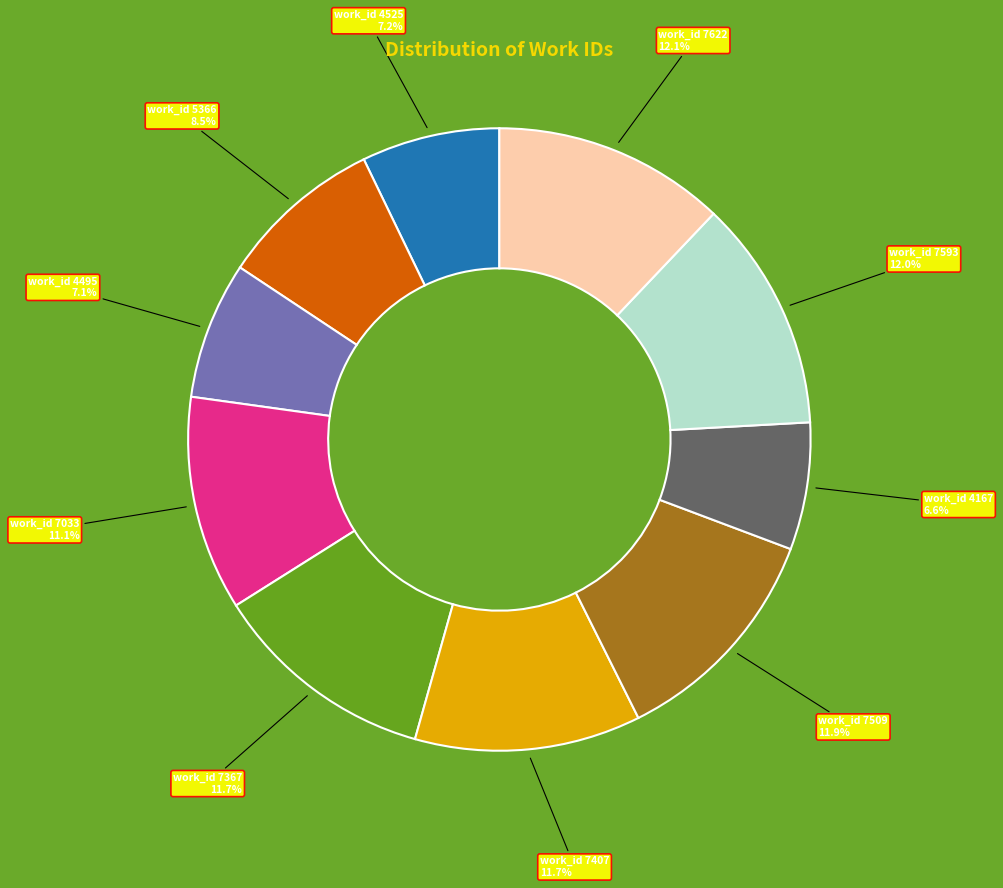

Is there a majority slice in this chart?

No